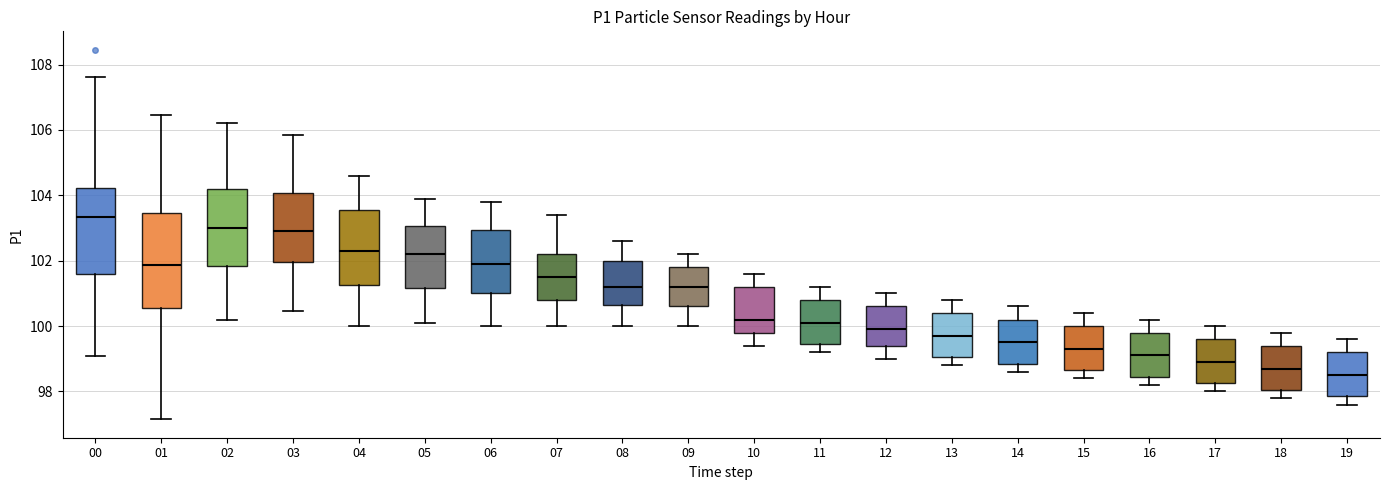

Reading left to right, transcribe this box plot: for each box, give where its median line is, the range the box spans, and where its two whiskers end, as read against the y-axis. The values are not printed on the chart, so give them approximately, as read against the axis.

00: median 103.4, box 101.6 to 104.2, whiskers 99.0 to 107.6
01: median 101.8, box 100.6 to 103.4, whiskers 97.2 to 106.4
02: median 103.0, box 101.8 to 104.2, whiskers 100.2 to 106.2
03: median 103.0, box 102.0 to 104.0, whiskers 100.4 to 105.8
04: median 102.4, box 101.2 to 103.6, whiskers 100.0 to 104.6
05: median 102.2, box 101.2 to 103.0, whiskers 100.2 to 104.0
06: median 102.0, box 101.0 to 103.0, whiskers 100.0 to 103.8
07: median 101.6, box 100.8 to 102.2, whiskers 100.0 to 103.4
08: median 101.2, box 100.6 to 102.0, whiskers 100.0 to 102.6
09: median 101.2, box 100.6 to 101.8, whiskers 100.0 to 102.2
10: median 100.2, box 99.8 to 101.2, whiskers 99.4 to 101.6
11: median 100.2, box 99.4 to 100.8, whiskers 99.2 to 101.2
12: median 100.0, box 99.4 to 100.6, whiskers 99.0 to 101.0
13: median 99.8, box 99.0 to 100.4, whiskers 98.8 to 100.8
14: median 99.6, box 98.8 to 100.2, whiskers 98.6 to 100.6
15: median 99.4, box 98.6 to 100.0, whiskers 98.4 to 100.4
16: median 99.2, box 98.4 to 99.8, whiskers 98.2 to 100.2
17: median 99.0, box 98.2 to 99.6, whiskers 98.0 to 100.0
18: median 98.8, box 98.0 to 99.4, whiskers 97.8 to 99.8
19: median 98.6, box 97.8 to 99.2, whiskers 97.6 to 99.6